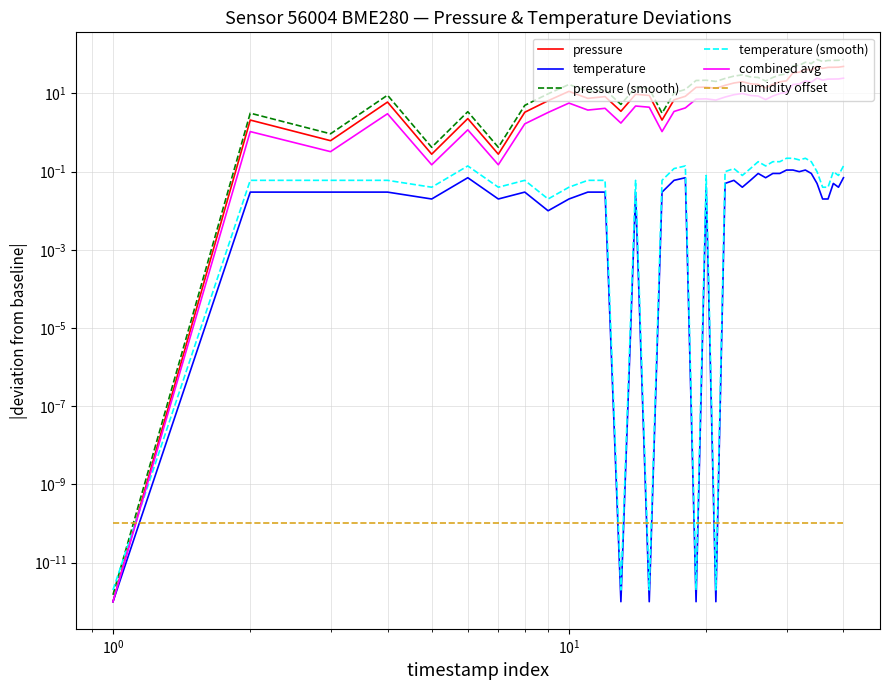

Is it true that pressure (smooth) equals 32.3 at 21?

False